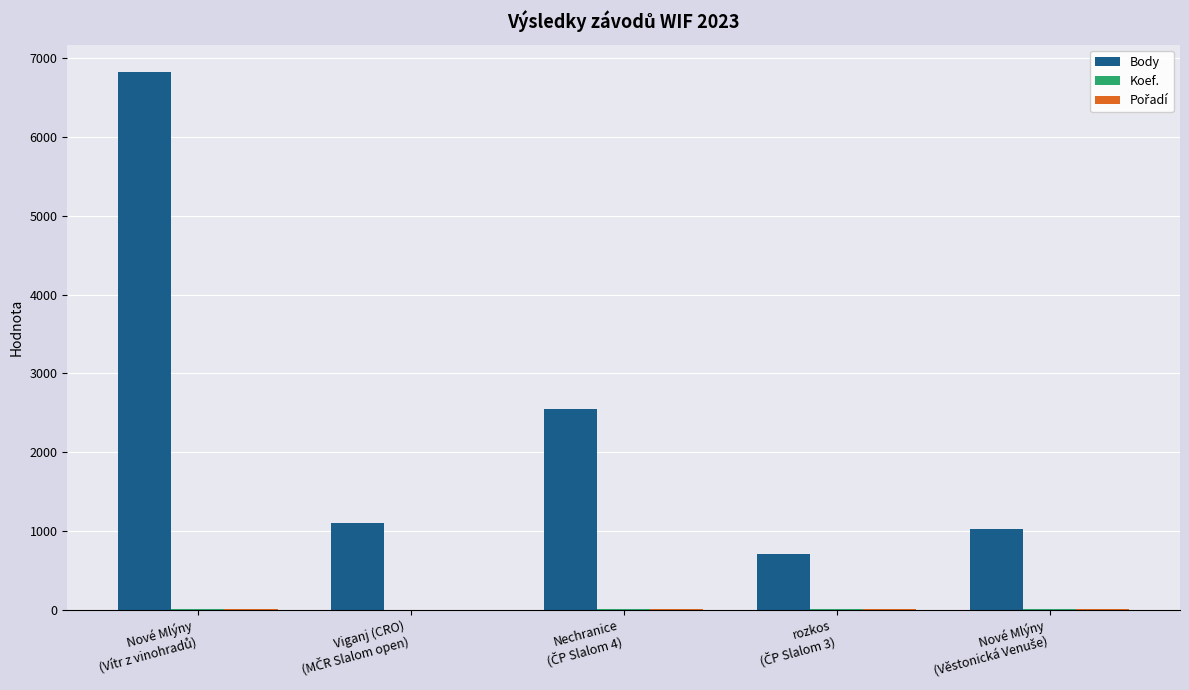

What is the sum of all Body values?

12217